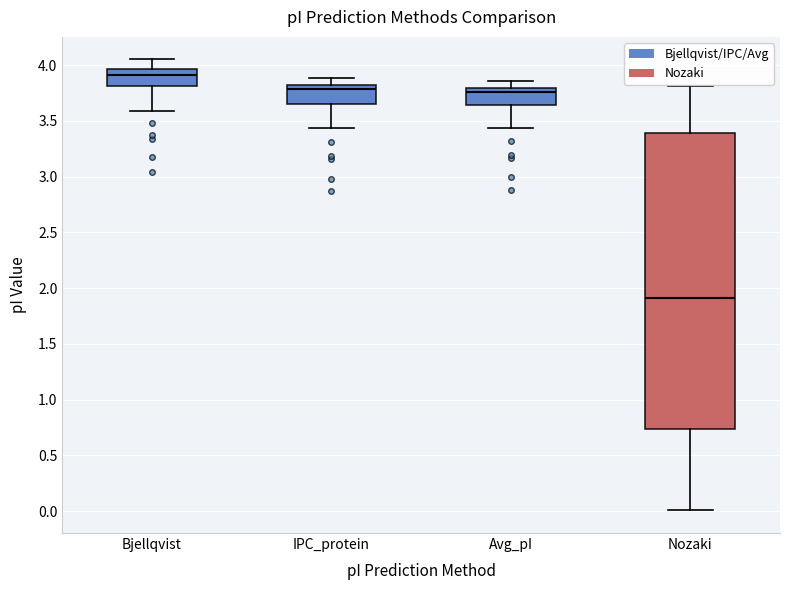

Where does the lower whisker of the box for IPC_protein end on the y-axis? The values are not printed on the chart, so give them approximately, as read against the axis.

3.45